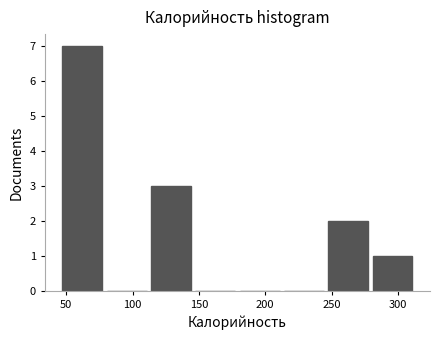

Over which range of the x-axis is the bar tallest?

45 to 80